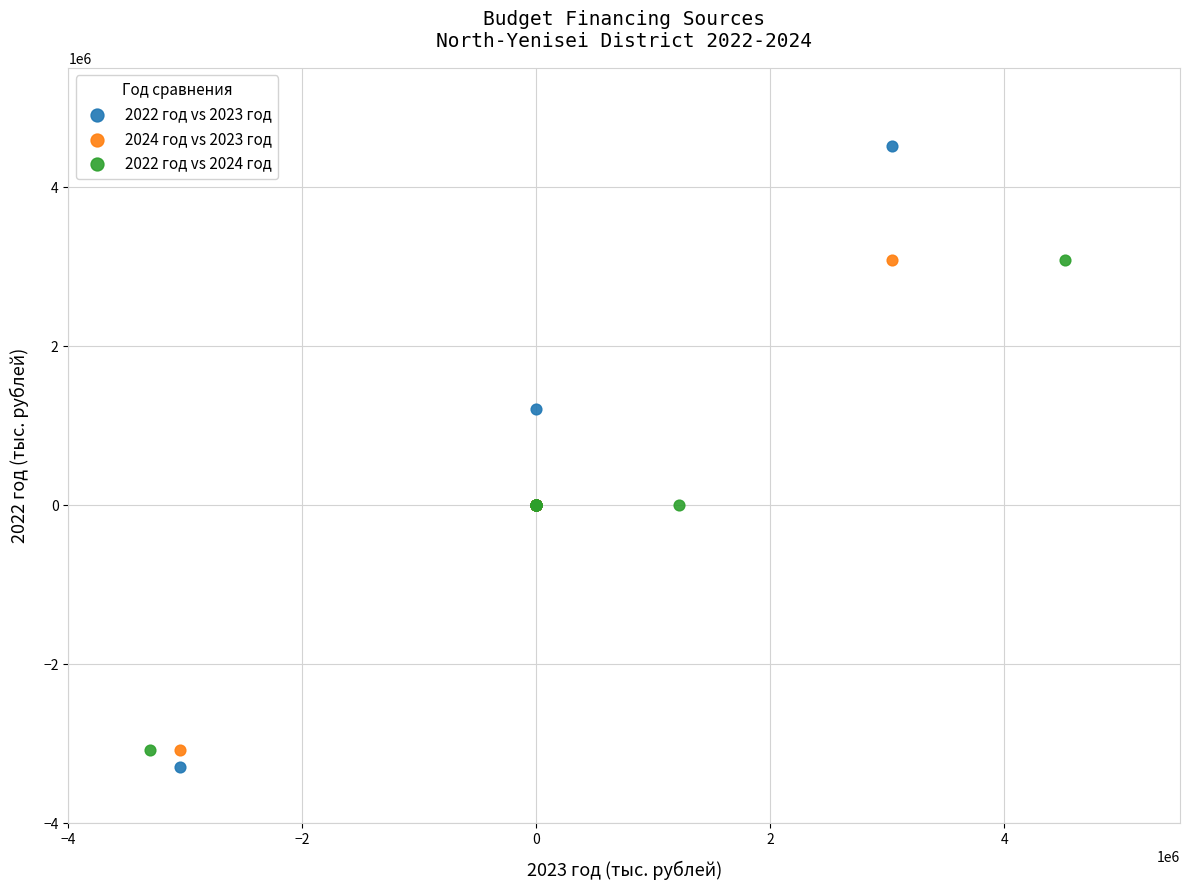

Which series has the widest spread of Y values?

2022 год vs 2023 год